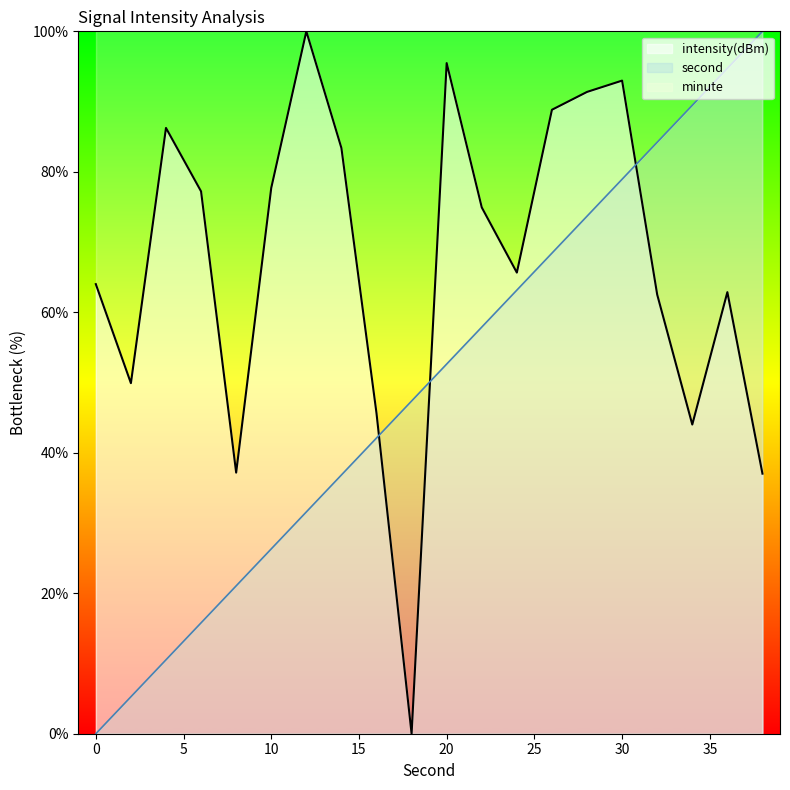

List the series in order of their overall mean, lowest first.

second, intensity(dBm), minute